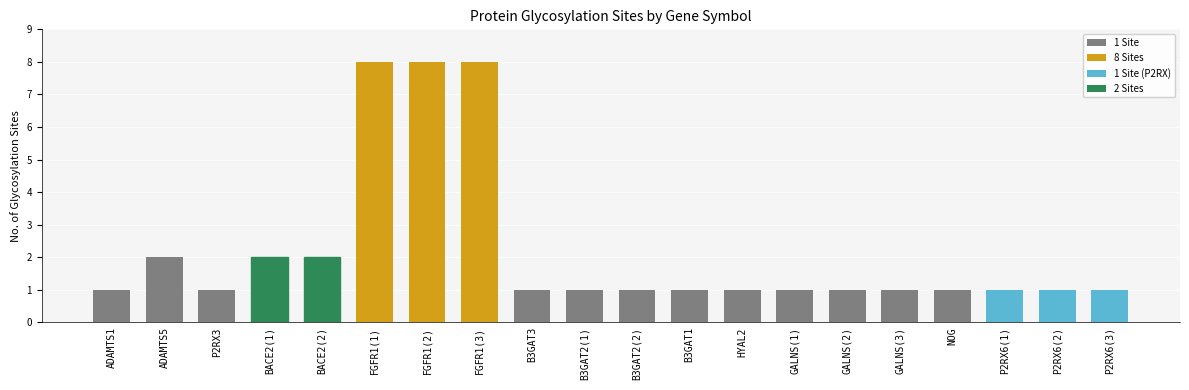

Count the values in the range 1 to 2.

17